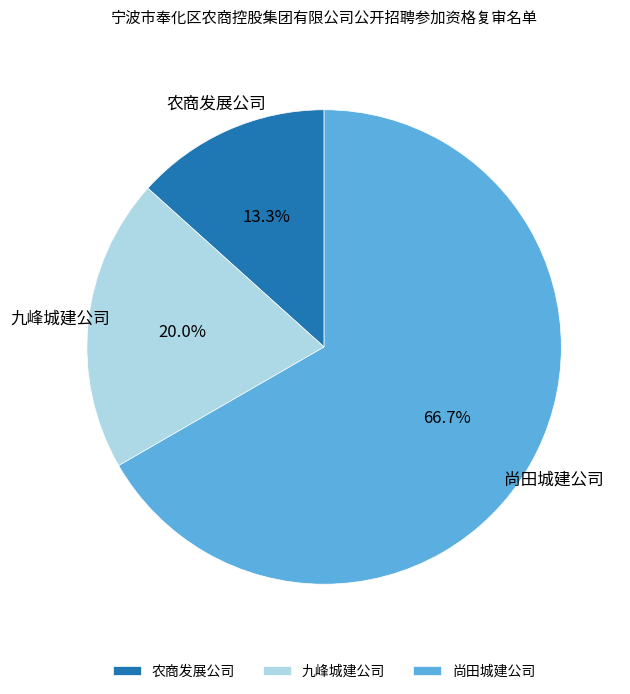

How much of the chart is everything except 农商发展公司?

86.7%